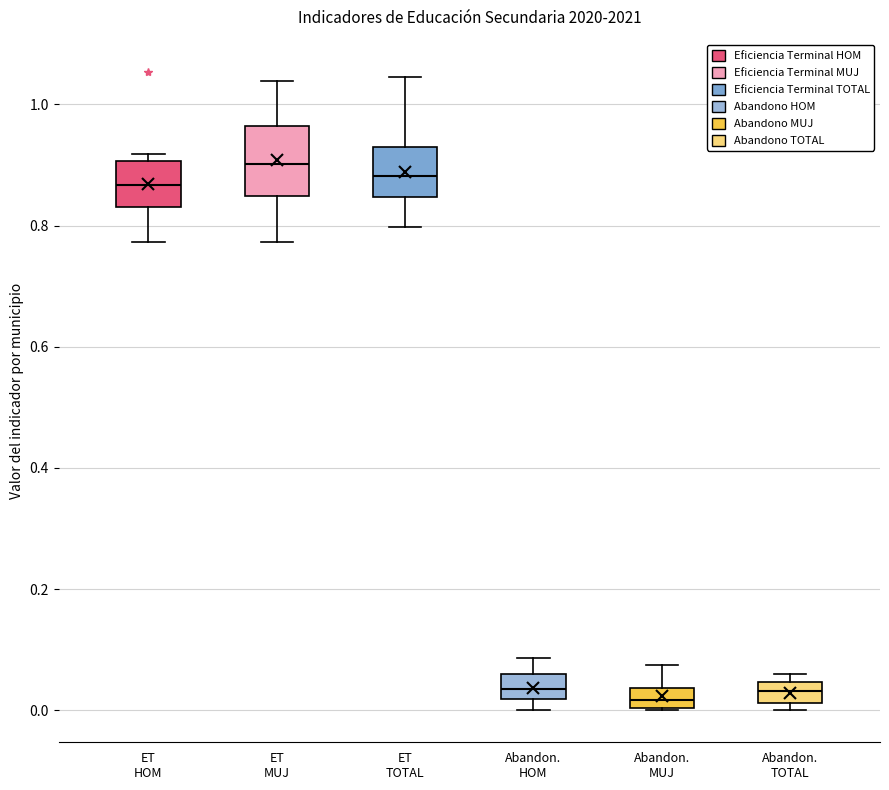

Reading left to right, read every box against the y-axis: the position of its median line, the range the box covers, and the ends of its whiskers. The values are not printed on the chart, so give them approximately, as read against the axis.

ET HOM: median 0.86, box 0.84 to 0.90, whiskers 0.78 to 0.92
ET MUJ: median 0.90, box 0.84 to 0.96, whiskers 0.78 to 1.04
ET TOTAL: median 0.88, box 0.84 to 0.94, whiskers 0.80 to 1.04
Abandon. HOM: median 0.04, box 0.02 to 0.06, whiskers 0.00 to 0.08
Abandon. MUJ: median 0.02, box 0.00 to 0.04, whiskers 0.00 to 0.08
Abandon. TOTAL: median 0.04 (inside the box), box 0.02 to 0.04, whiskers 0.00 to 0.06